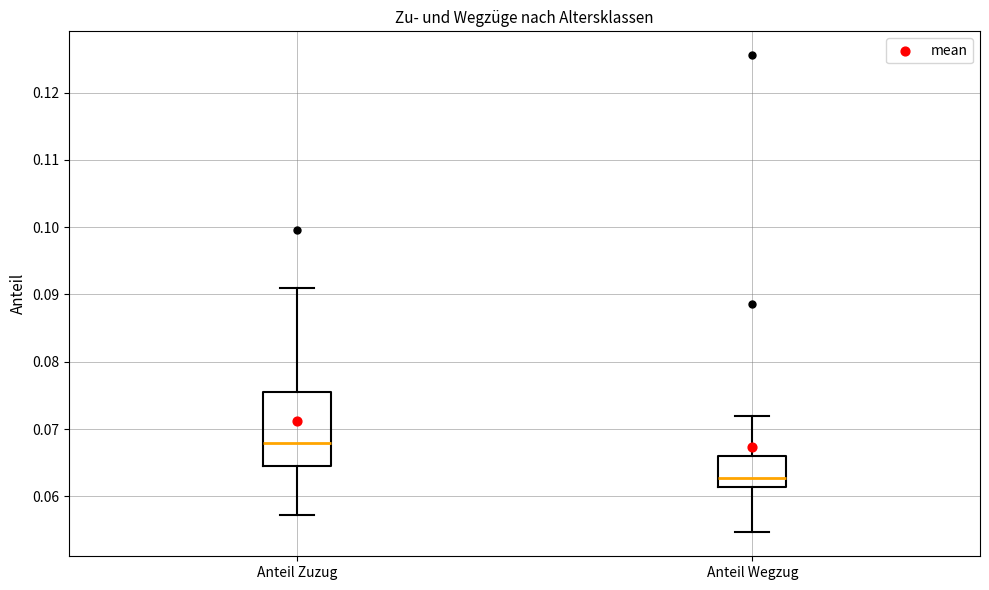

Reading left to right, transcribe this box plot: for each box, give where its median line is, the range the box spans, and where its two whiskers end, as read against the y-axis. The values are not printed on the chart, so give them approximately, as read against the axis.

Anteil Zuzug: median 0.068, box 0.065 to 0.076, whiskers 0.057 to 0.091
Anteil Wegzug: median 0.063, box 0.061 to 0.066, whiskers 0.055 to 0.072